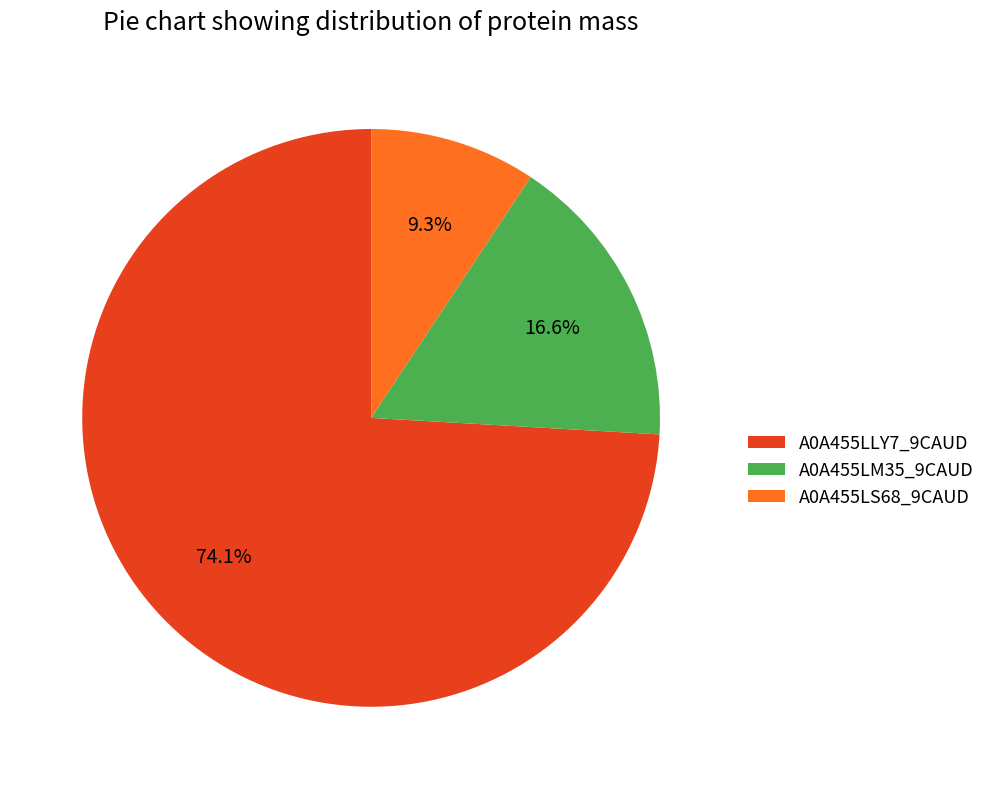

The A0A455LLY7_9CAUD slice represents 67% of the pie. True or false?

False